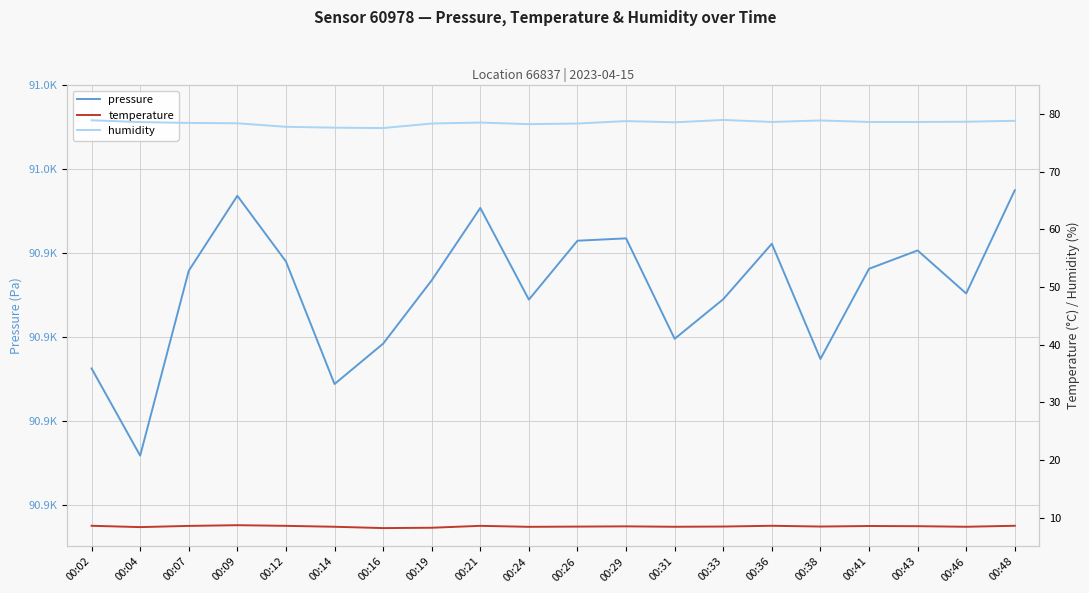

Reading right to left, transcribe all the data shown in this chart.

pressure: 00:48=90954.9	00:46=90930.3	00:43=90940.6	00:41=90936.2	00:38=90914.7	00:36=90942.2	00:33=90928.9	00:31=90919.5	00:29=90943.4	00:26=90942.9	00:24=90928.8	00:21=90950.7	00:19=90933.4	00:16=90918.3	00:14=90908.7	00:12=90937.9	00:09=90953.6	00:07=90935.7	00:04=90891.7	00:02=90912.4
temperature: 00:48=8.6	00:46=8.4	00:43=8.5	00:41=8.6	00:38=8.5	00:36=8.6	00:33=8.5	00:31=8.4	00:29=8.5	00:26=8.4	00:24=8.4	00:21=8.6	00:19=8.2	00:16=8.2	00:14=8.4	00:12=8.6	00:09=8.7	00:07=8.6	00:04=8.4	00:02=8.6
humidity: 00:48=78.8	00:46=78.6	00:43=78.6	00:41=78.6	00:38=78.8	00:36=78.6	00:33=78.9	00:31=78.5	00:29=78.7	00:26=78.3	00:24=78.2	00:21=78.5	00:19=78.3	00:16=77.5	00:14=77.6	00:12=77.8	00:09=78.4	00:07=78.4	00:04=78.6	00:02=78.9